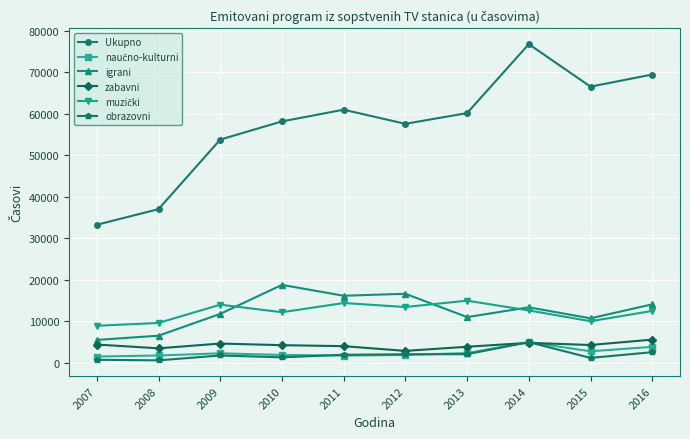

The igrani series shows 16631 at 2012. True or false?

True